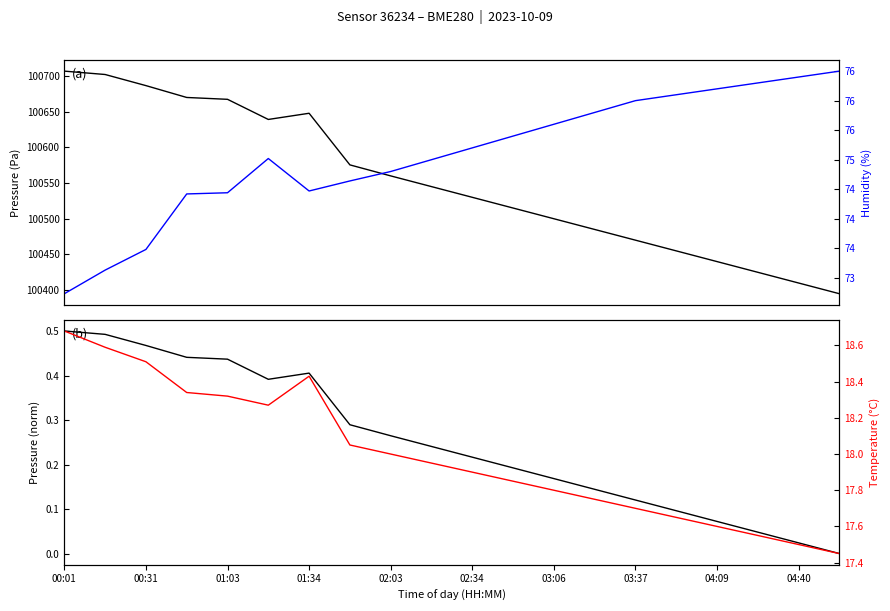

Where is humidity nearest to the value 74?

01:34